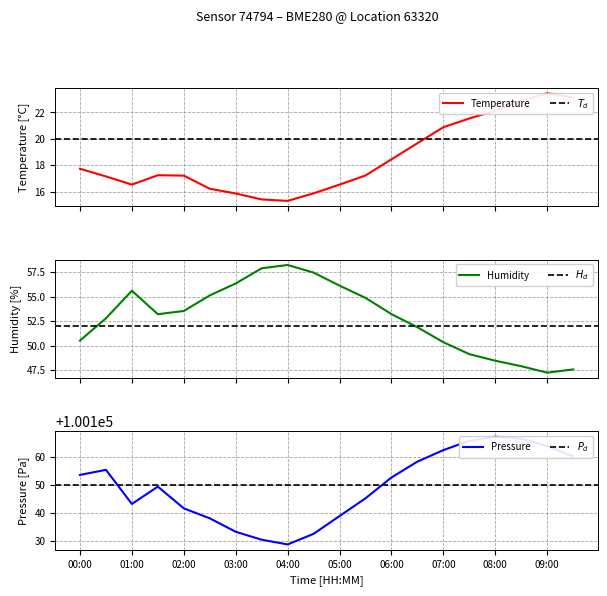

Reading left to right, extract all data points from this chart.

temperature: 17.7	17.2	16.5	17.2	17.2	16.2	15.9	15.4	15.3	15.9	16.5	17.2	18.4	19.7	20.9	21.5	22.1	22.9	23.4	23.1
humidity: 50.5	52.8	55.6	53.2	53.5	55.1	56.3	57.9	58.2	57.5	56.1	54.9	53.2	51.9	50.3	49.1	48.5	47.9	47.2	47.6
pressure: 100153.6	100155.4	100143.2	100149.4	100141.7	100138.1	100133.3	100130.4	100128.8	100132.5	100138.9	100145.2	100152.7	100158.3	100162.4	100165.8	100167.2	100166.5	100163.9	100160.2